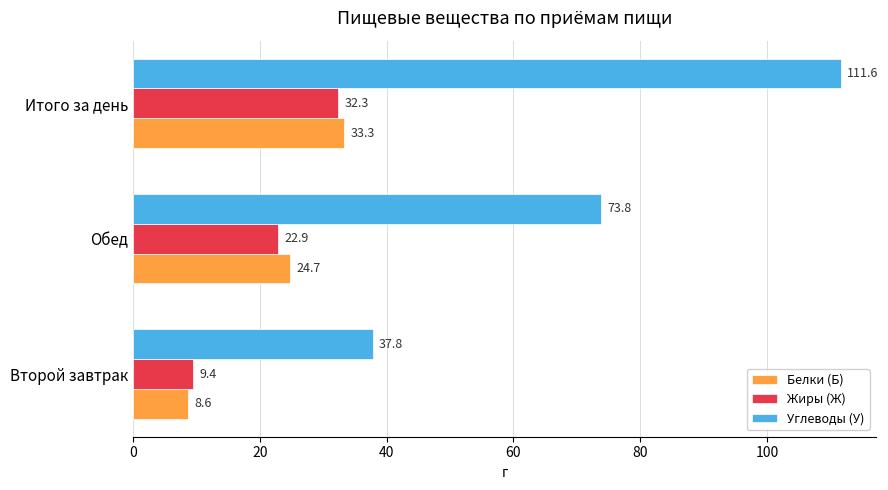

At which category is the sum across all series the highest?

Итого за день